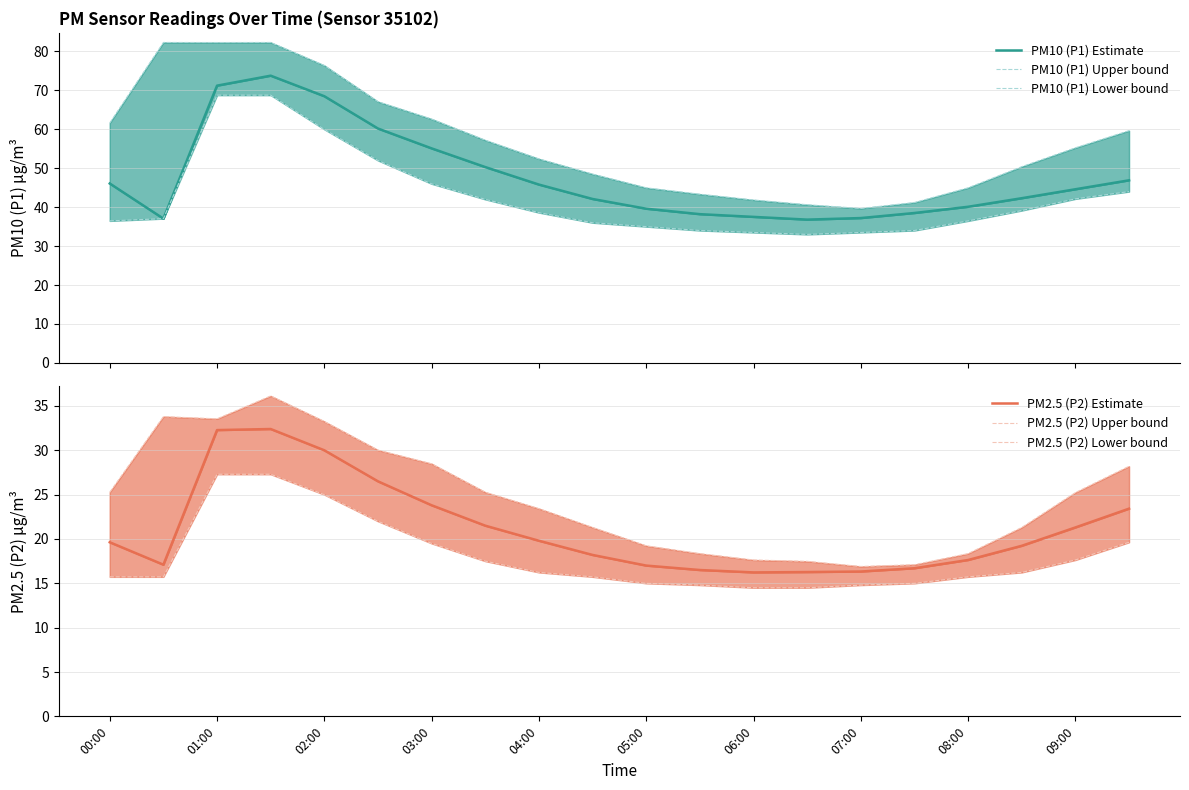

True or false: PM10 (P1) Estimate and PM10 (P1) Lower bound intersect in this chart.

False